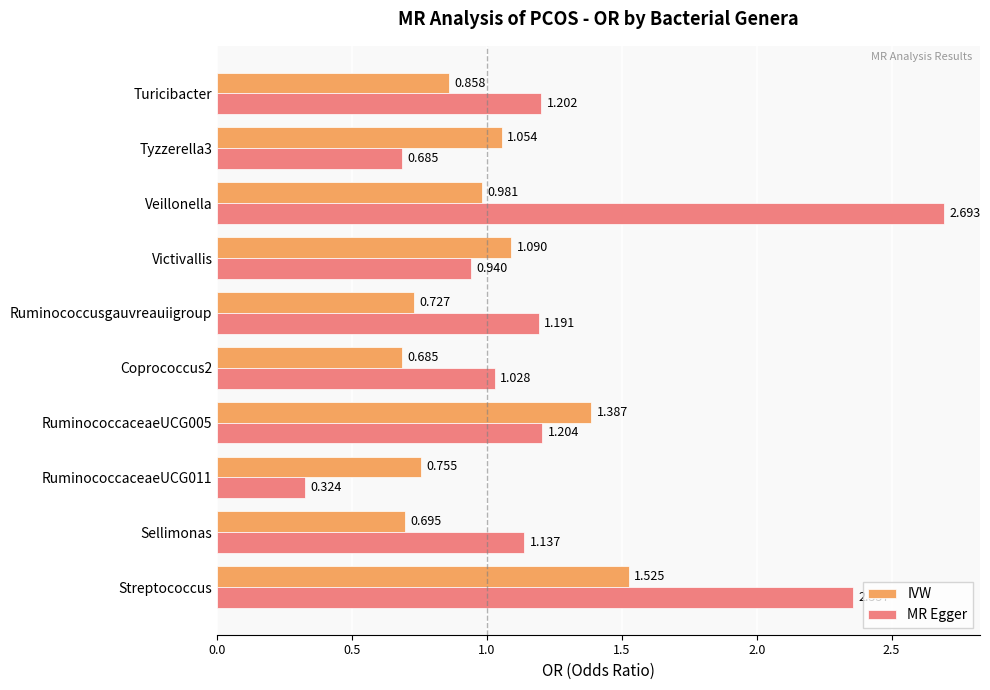

Which series has the largest total across all categories?

MR Egger